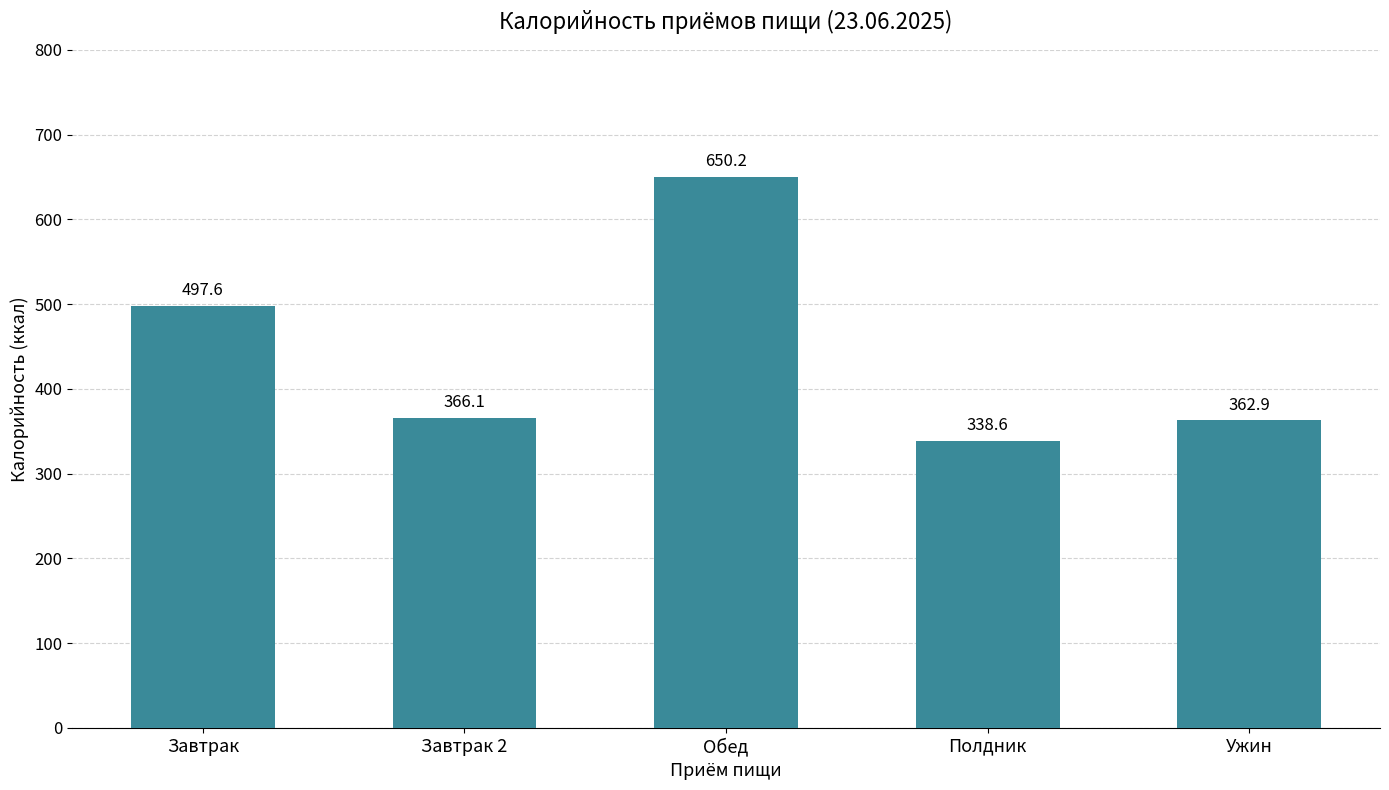

What is the value of the 1st bar from the left?

497.6